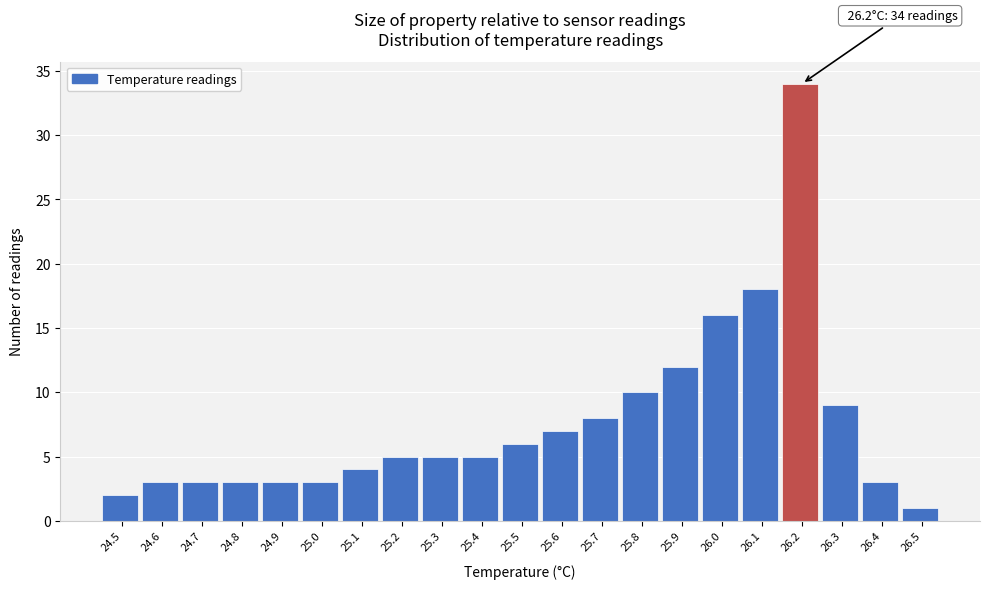

Which range on the x-axis has the tallest bar?

26.15 to 26.25